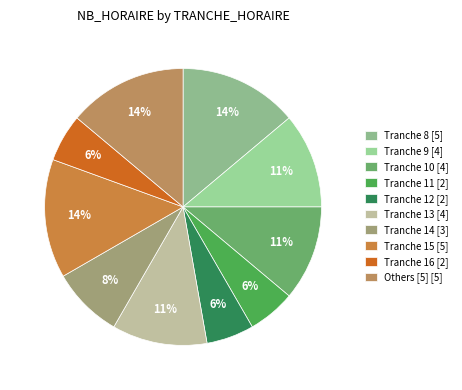

How many segments does this pie chart have?

10